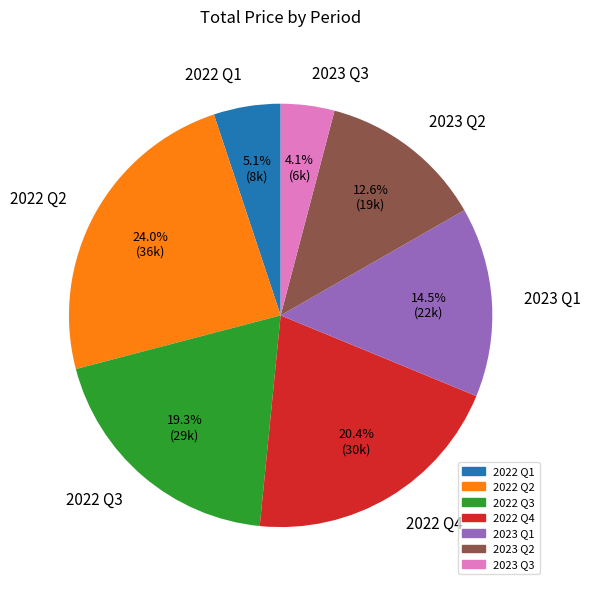

What is the largest slice in the pie chart?

2022 Q2